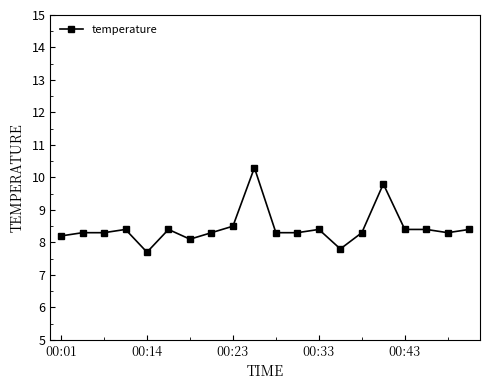

What is the greatest value displayed?

10.3